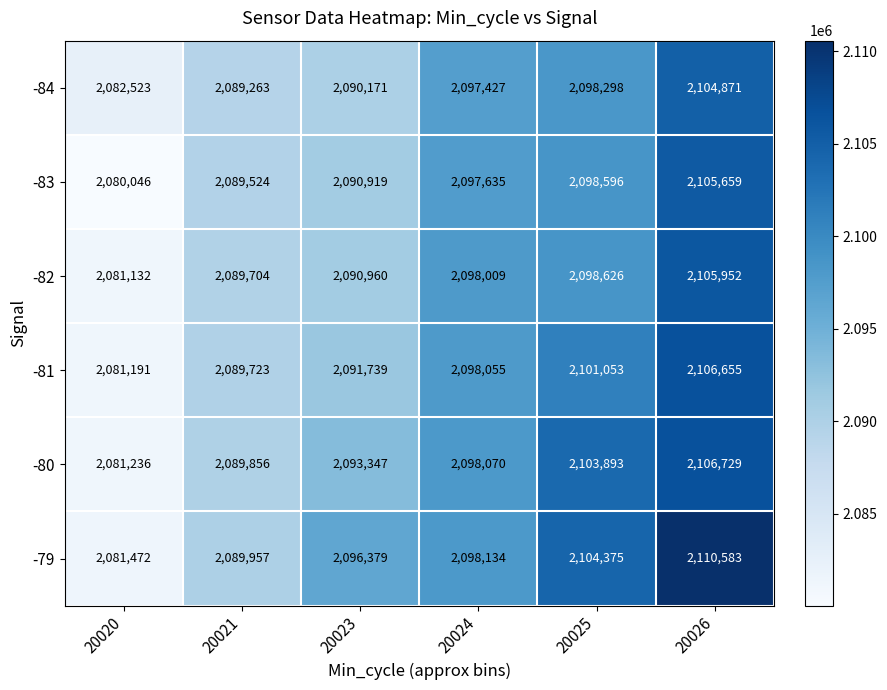

What is the approximate value of -79 at 20023?

2096379